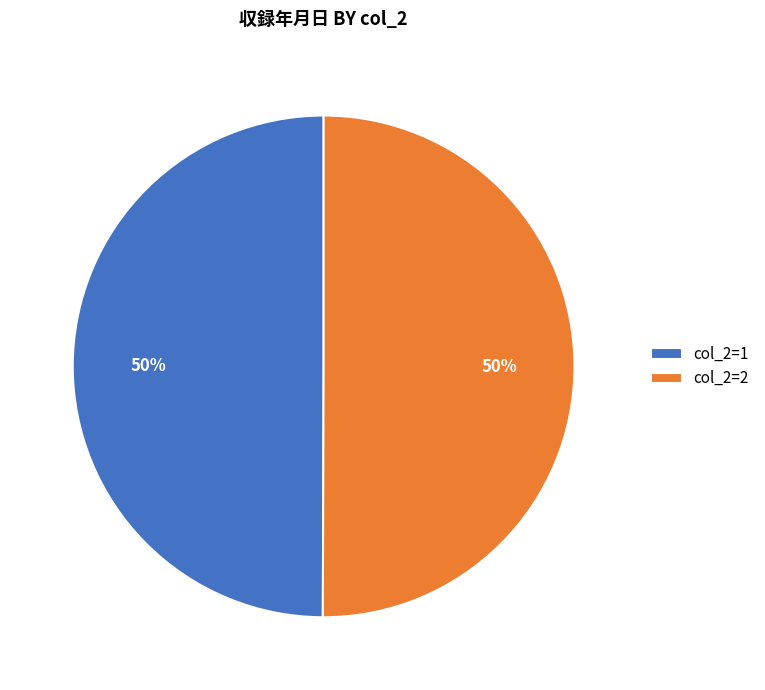

How many slices are in this pie chart?

2